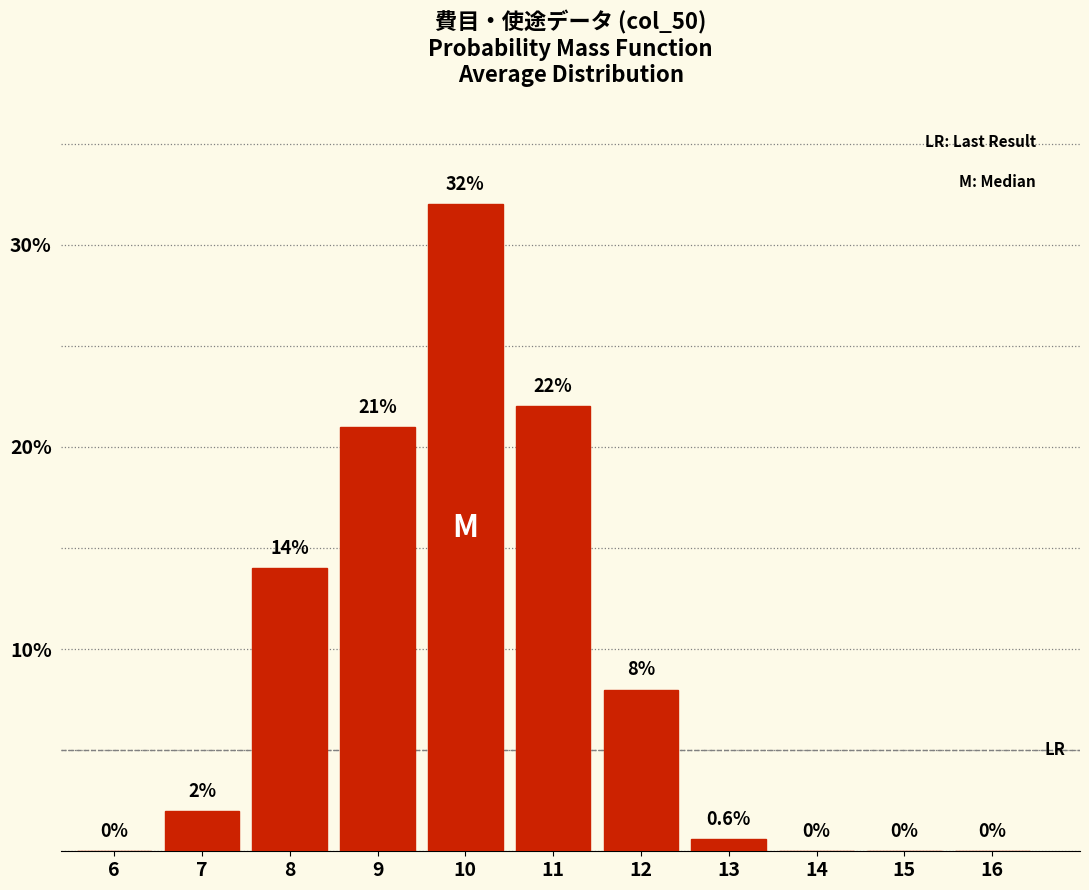

Reading right to left, extract all data points from this chart.

16=0.0	15=0.0	14=0.0	13=0.6	12=8.0	11=22.0	10=32.0	9=21.0	8=14.0	7=2.0	6=0.0